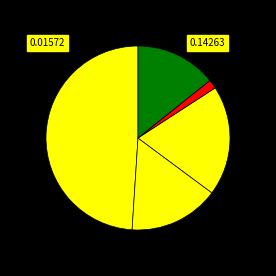

Count the number of slices in the pie.

5